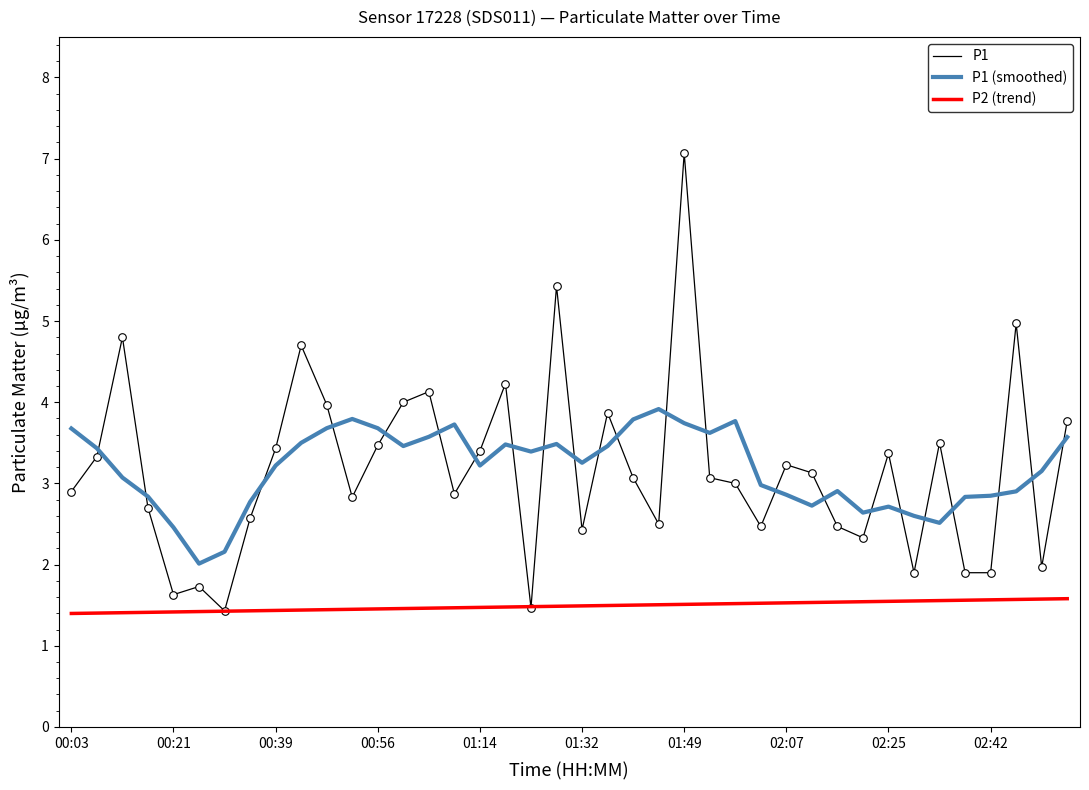

What is the maximum value for P1?

7.1